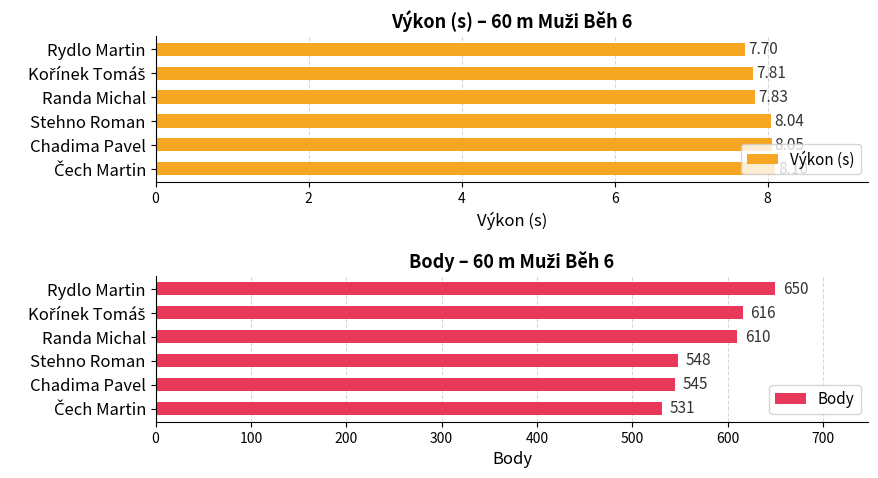

What is the highest value of the Výkon (s) series?

8.1